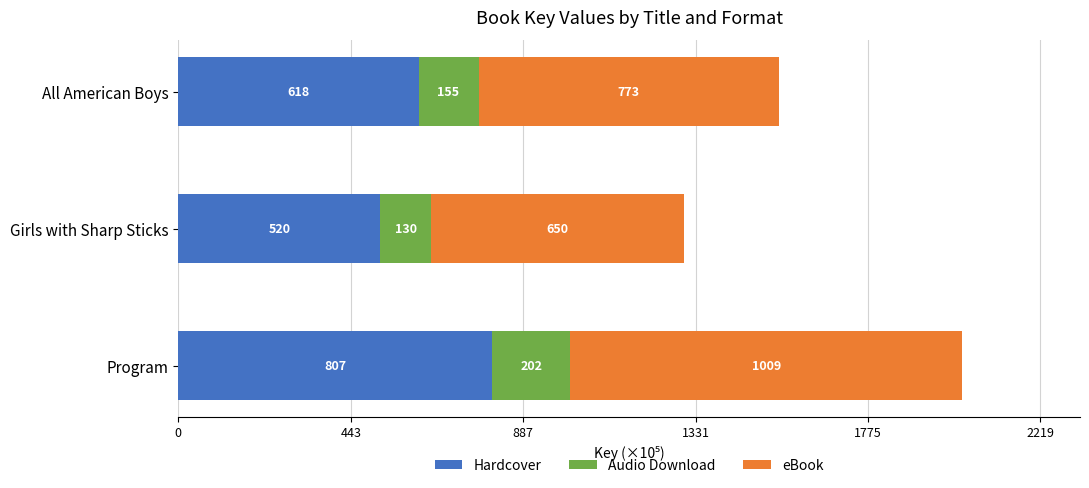

What is the difference between the Hardcover values at All American Boys and Program?

189.0